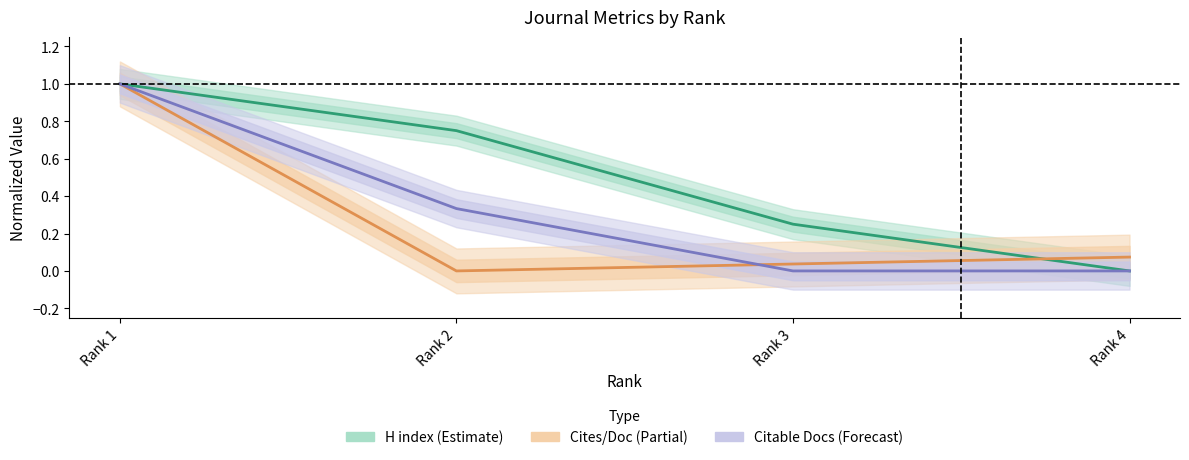

True or false: Citable Docs (Forecast) has more than 1 interior local peaks.

False